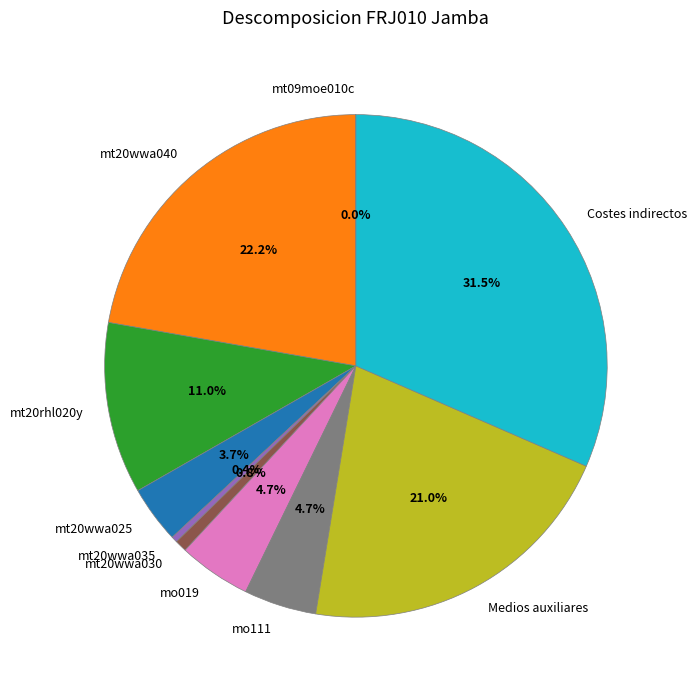

Does mt20wwa030 represent more than half of the total?

No